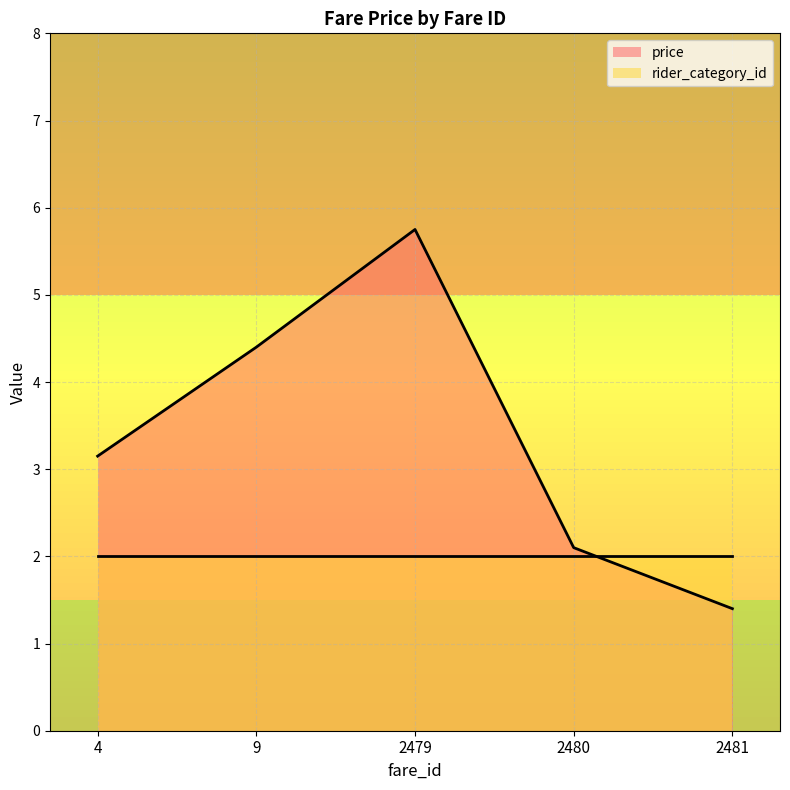

The chart shows a value of 1.7 at 4. True or false?

False